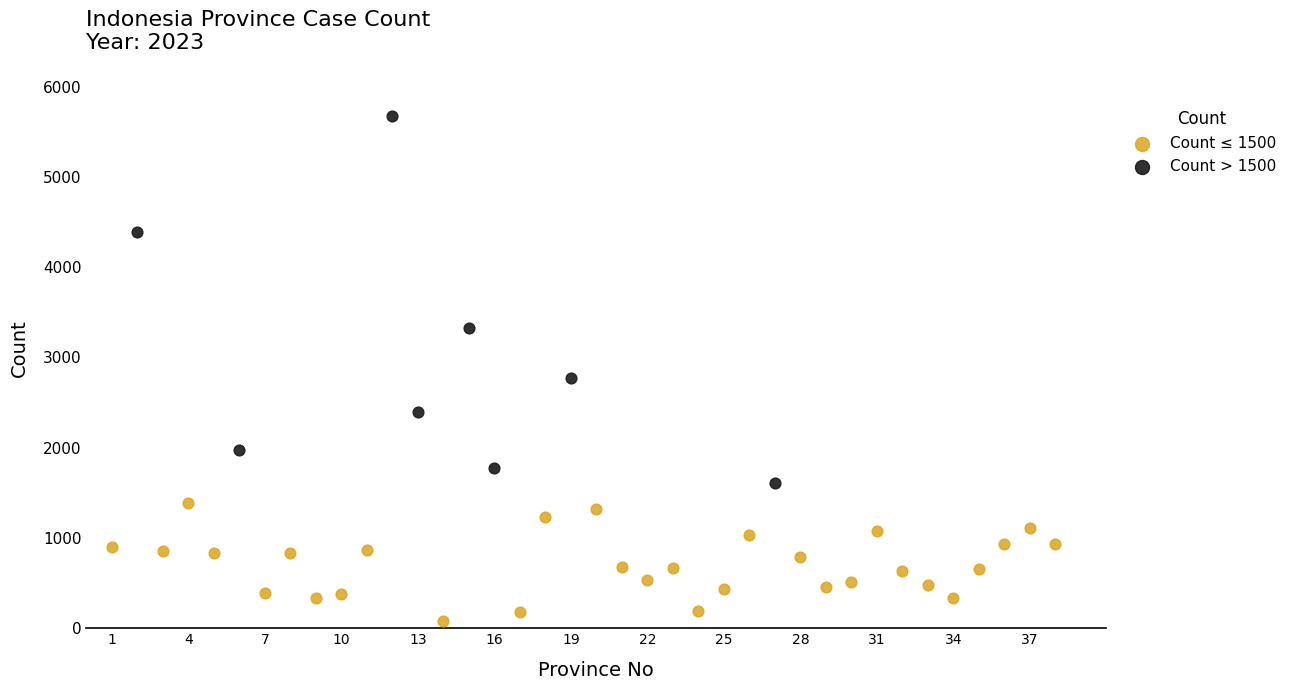

Which series reaches the maximum Y coordinate?

Count > 1500